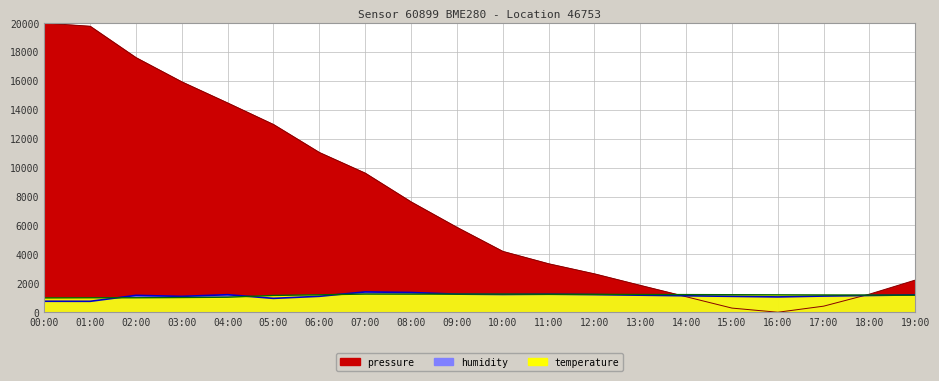

How many times do temperature and humidity cross each other?

5